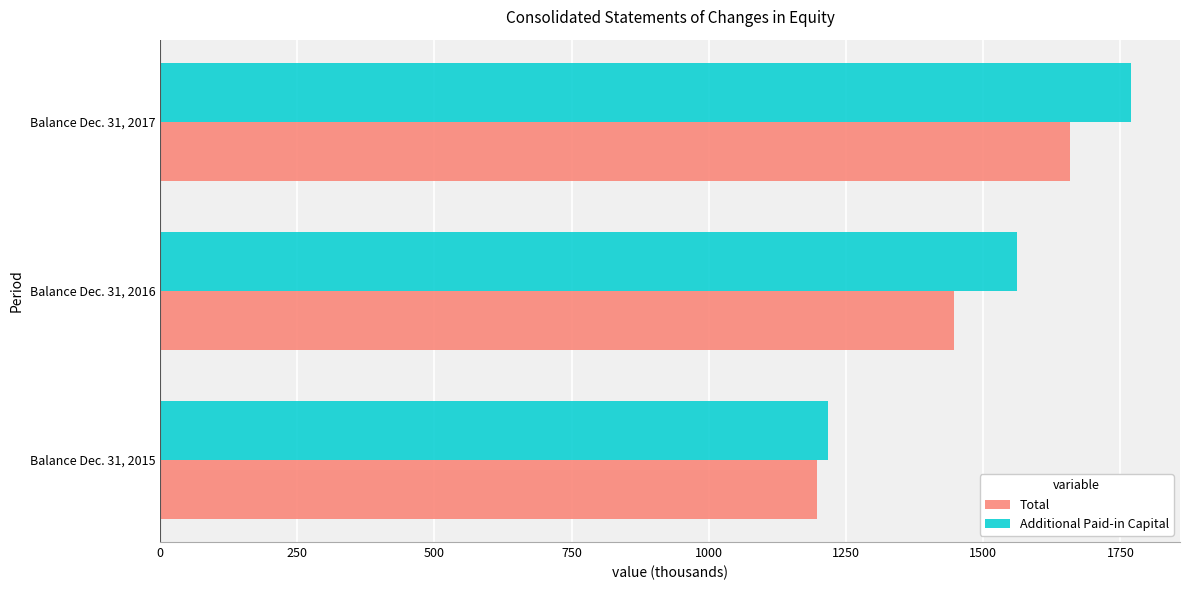

Is it true that Total equals 1196.4 at Balance Dec. 31, 2015?

True